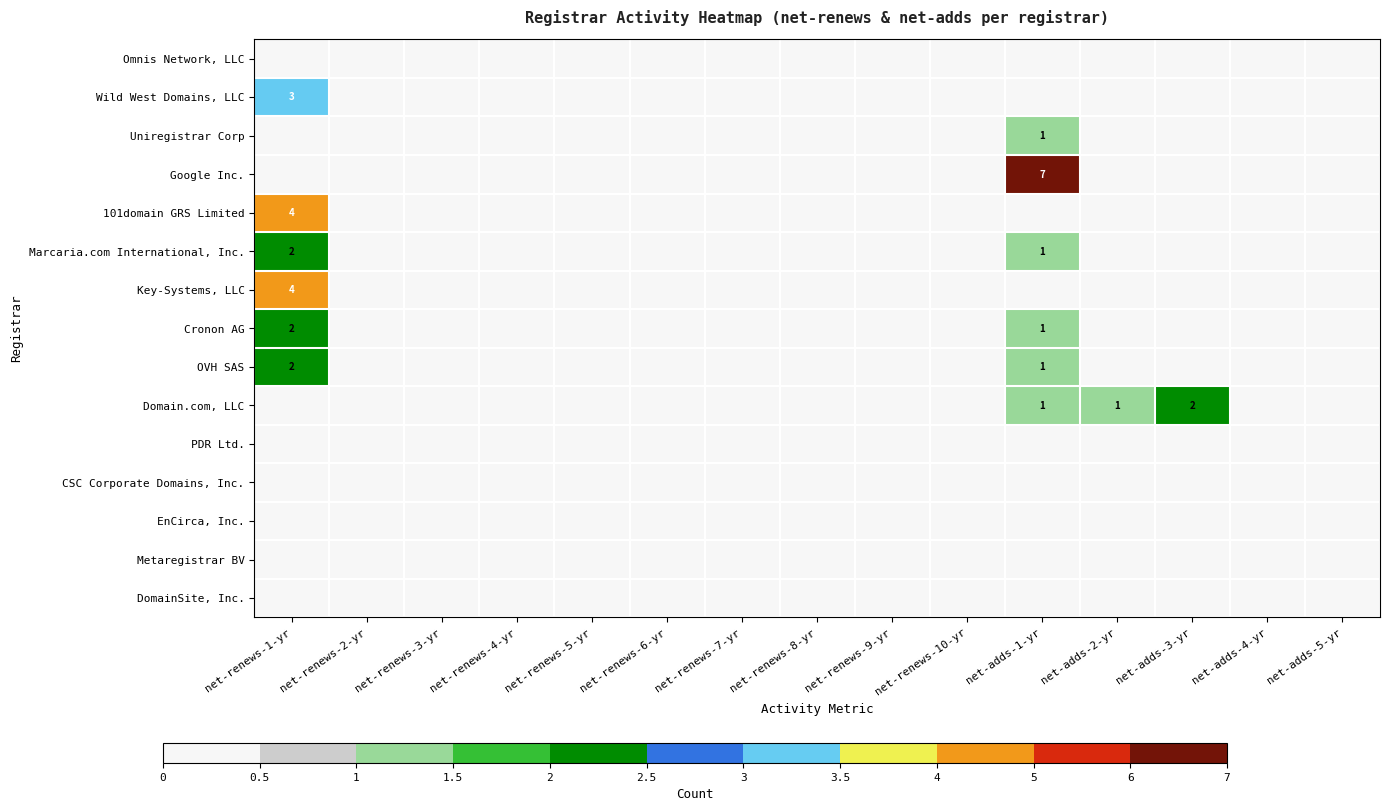

At net-renews-4-yr, list the series in order from largest to smallest.

Omnis Network, LLC, Wild West Domains, LLC, Uniregistrar Corp, Google Inc., 101domain GRS Limited, Marcaria.com International, Inc., Key-Systems, LLC, Cronon AG, OVH SAS, Domain.com, LLC, PDR Ltd., CSC Corporate Domains, Inc., EnCirca, Inc., Metaregistrar BV, DomainSite, Inc.